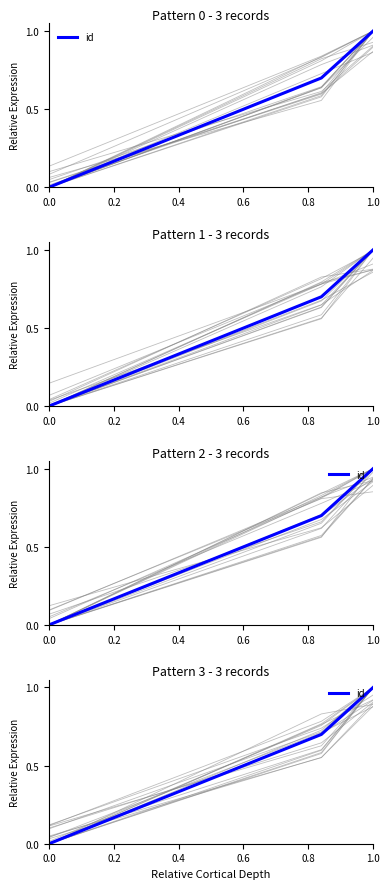

How many values are above zero?

2